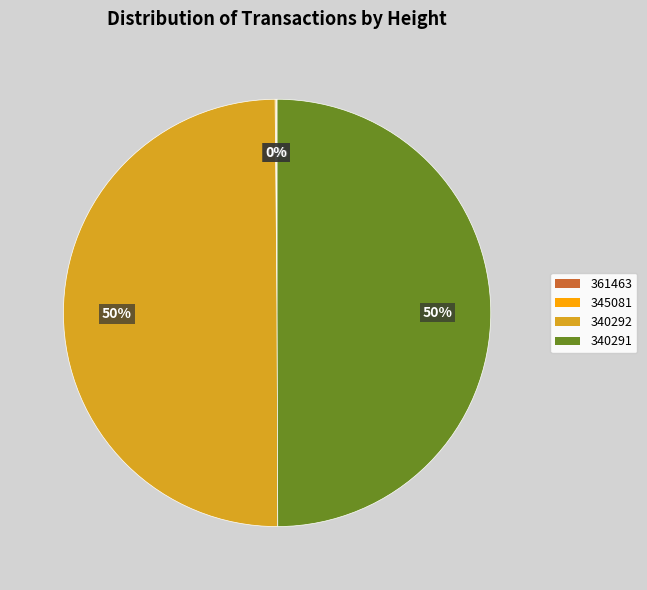

To the nearest percent, what portion does 340291 represent?

50%